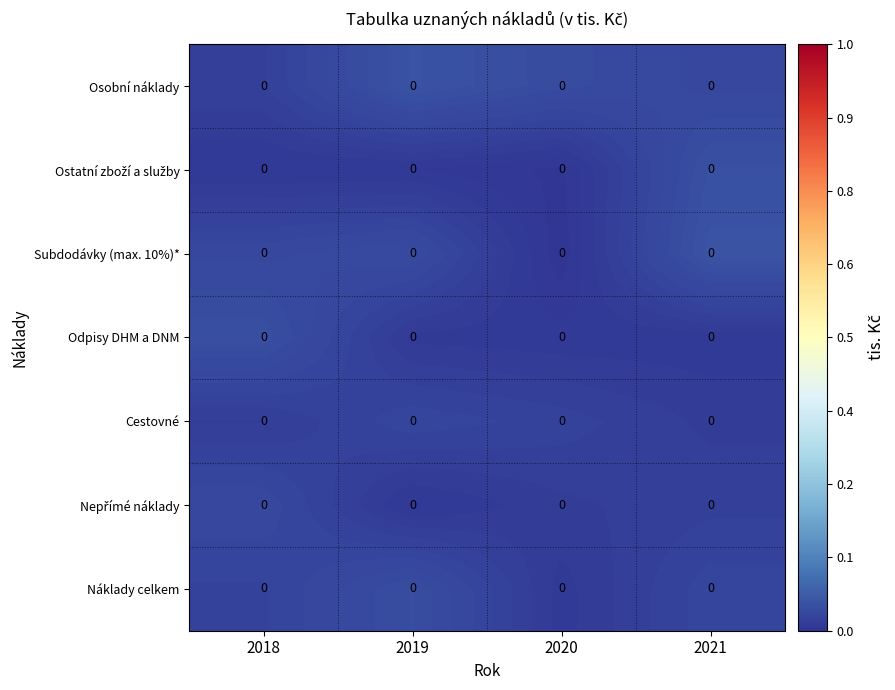

At which label is Subdodávky (max. 10%)* closest to 0?

2020